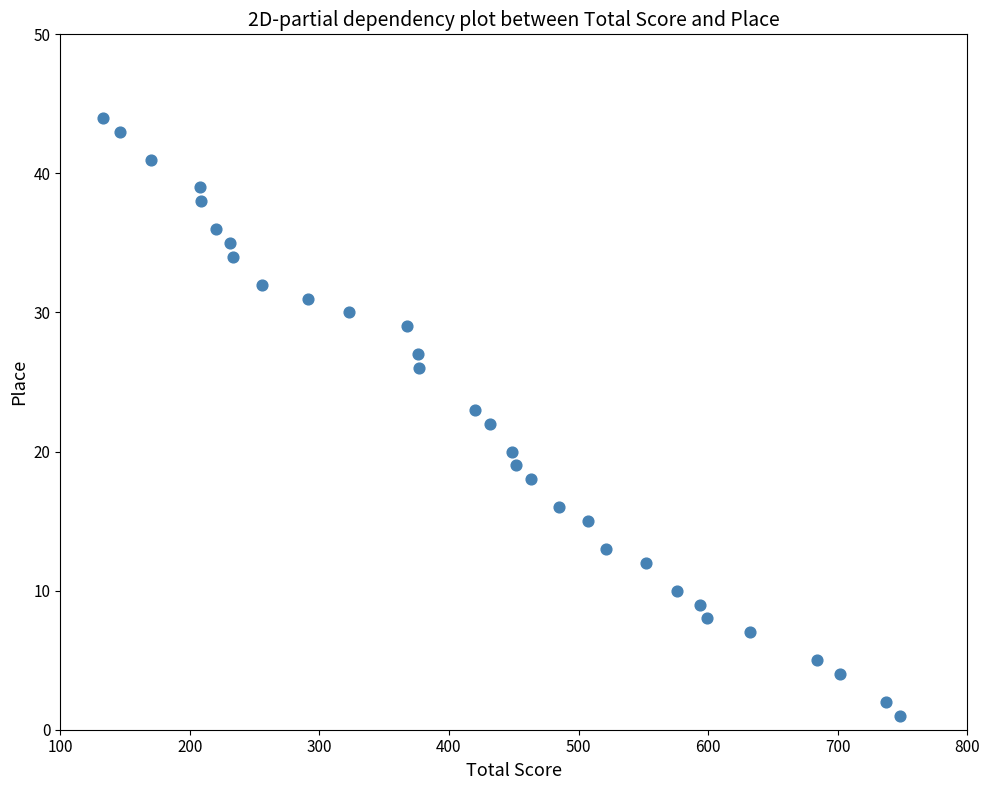

What is the range of Y values (max minus min)?

43